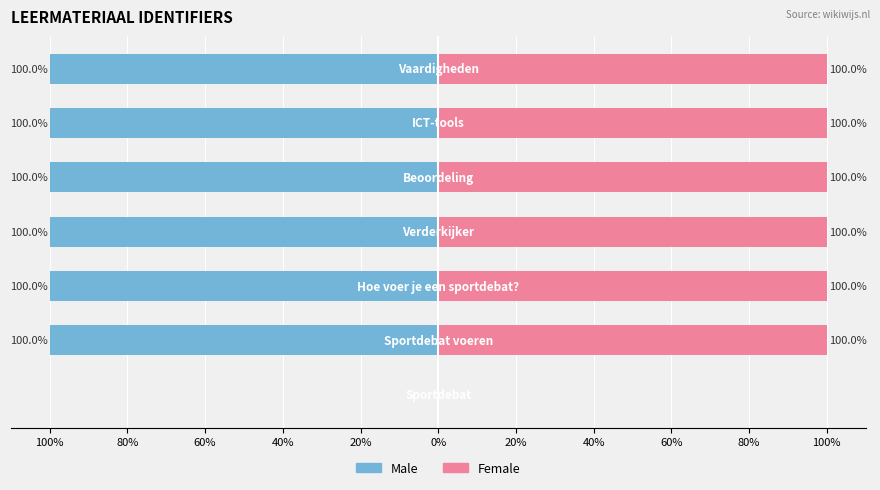

What is the difference between the highest and lowest values at 60%?

200